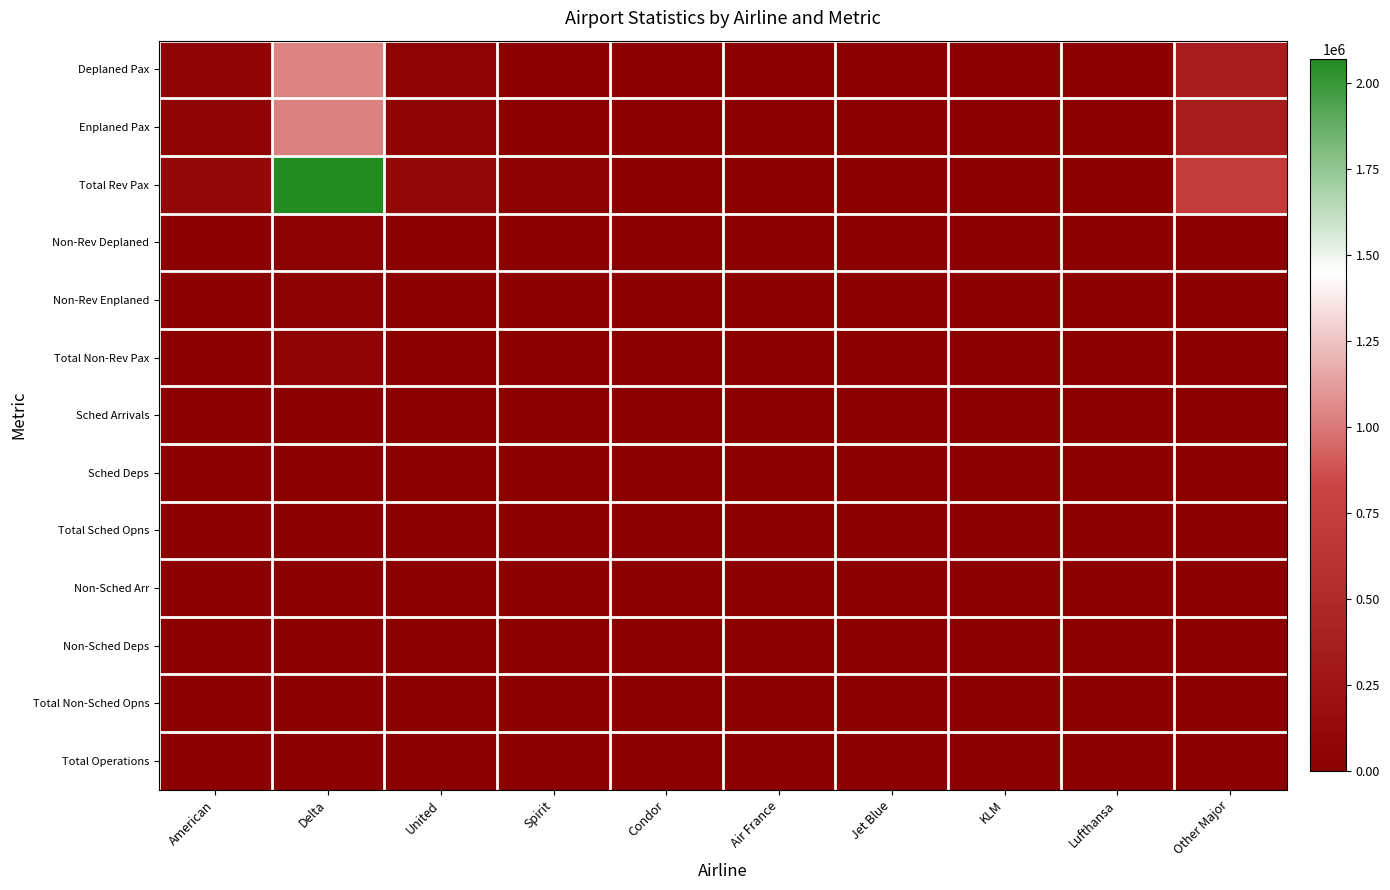

Reading left to right, what are all the values shown in this chart?

Deplaned Pax: American=57207	Delta=1041621	United=52423	Spirit=13672	Condor=2726	Air France=7984	Jet Blue=3377	KLM=3686	Lufthansa=4006	Other Major=360758
Enplaned Pax: American=53508	Delta=1026702	United=59074	Spirit=13238	Condor=2800	Air France=8106	Jet Blue=3347	KLM=3566	Lufthansa=4535	Other Major=355811
Total Rev Pax: American=110715	Delta=2068323	United=111497	Spirit=26910	Condor=5526	Air France=16090	Jet Blue=6724	KLM=7252	Lufthansa=8541	Other Major=716569
Non-Rev Deplaned: American=1834	Delta=27127	United=2871	Spirit=95	Condor=13	Air France=28	Jet Blue=87	KLM=7	Lufthansa=49	Other Major=6111
Non-Rev Enplaned: American=2124	Delta=27056	United=2994	Spirit=109	Condor=22	Air France=0	Jet Blue=74	KLM=9	Lufthansa=52	Other Major=6483
Total Non-Rev Pax: American=3958	Delta=54183	United=5865	Spirit=204	Condor=35	Air France=28	Jet Blue=161	KLM=16	Lufthansa=101	Other Major=12594
Sched Arrivals: American=400	Delta=7065	United=495	Spirit=86	Condor=13	Air France=30	Jet Blue=37	KLM=13	Lufthansa=19	Other Major=2611
Sched Deps: American=402	Delta=7054	United=493	Spirit=86	Condor=13	Air France=30	Jet Blue=35	KLM=13	Lufthansa=19	Other Major=2592
Total Sched Opns: American=802	Delta=14119	United=988	Spirit=172	Condor=26	Air France=60	Jet Blue=72	KLM=26	Lufthansa=38	Other Major=5203
Non-Sched Arr: American=0	Delta=6	United=1	Spirit=0	Condor=0	Air France=0	Jet Blue=0	KLM=0	Lufthansa=0	Other Major=43
Non-Sched Deps: American=0	Delta=17	United=3	Spirit=0	Condor=0	Air France=0	Jet Blue=0	KLM=0	Lufthansa=0	Other Major=42
Total Non-Sched Opns: American=0	Delta=23	United=4	Spirit=0	Condor=0	Air France=0	Jet Blue=0	KLM=0	Lufthansa=0	Other Major=85
Total Operations: American=802	Delta=14142	United=992	Spirit=172	Condor=26	Air France=60	Jet Blue=72	KLM=26	Lufthansa=38	Other Major=5288